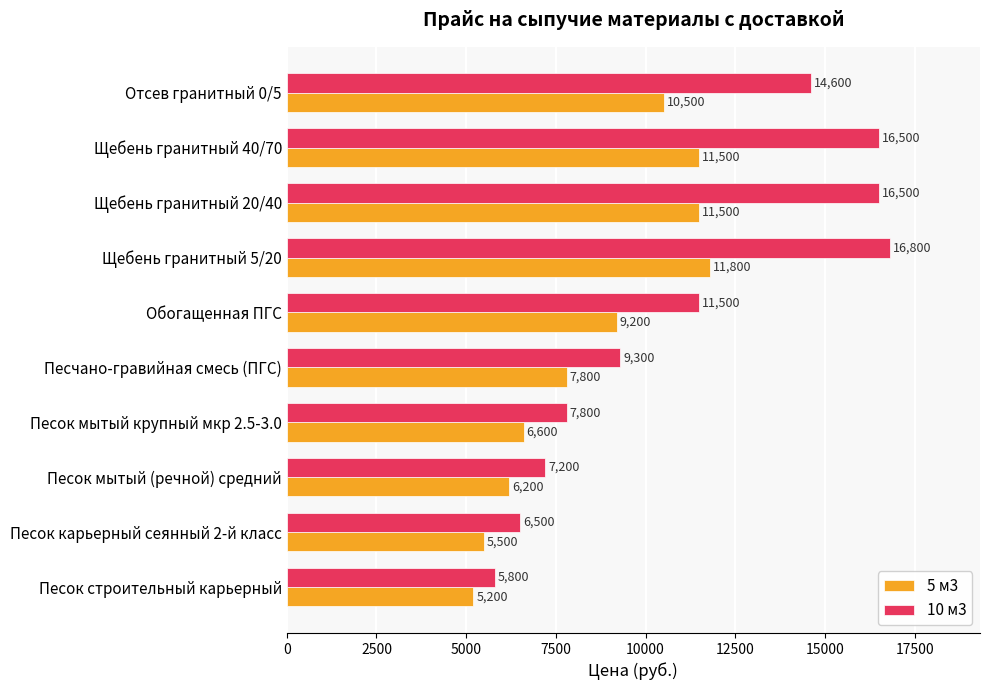

Which series has the widest spread of values?

10 м3